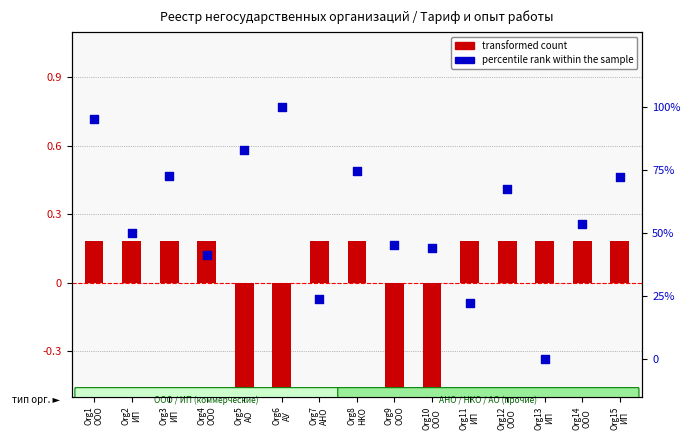

What are all the series names shown in the legend?

transformed count, percentile rank within the sample